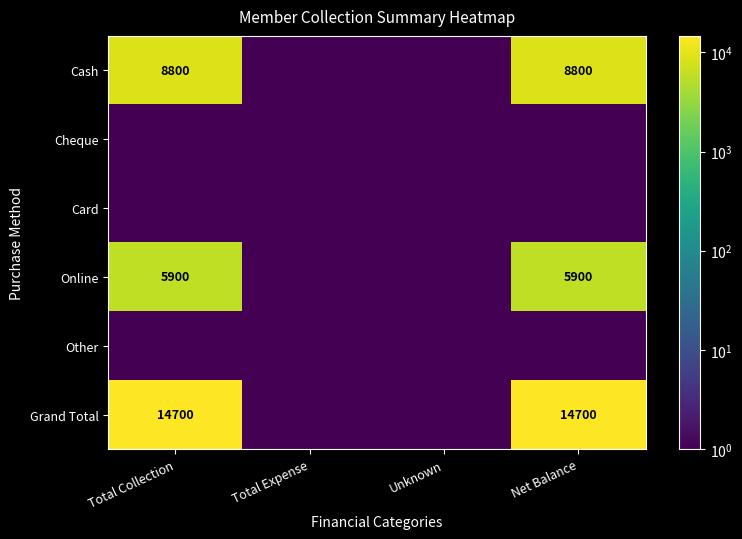

Is it true that Grand Total equals 5173.9 at Total Collection?

False